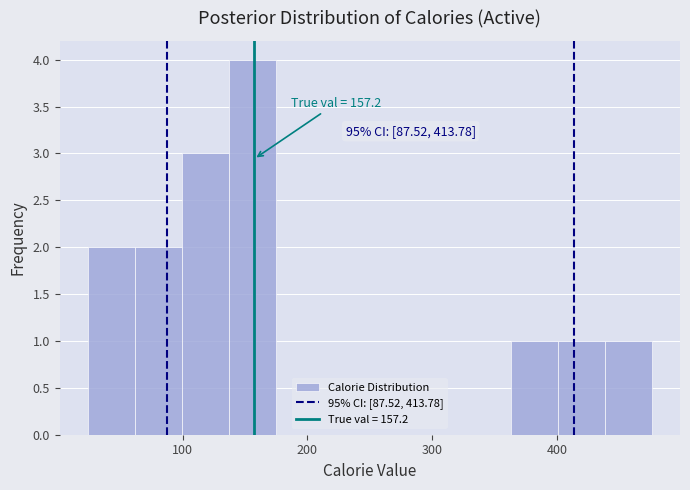

Around what value on the x-axis is the tallest bar? Give the approximate position of its centre, as read against the axis.

160